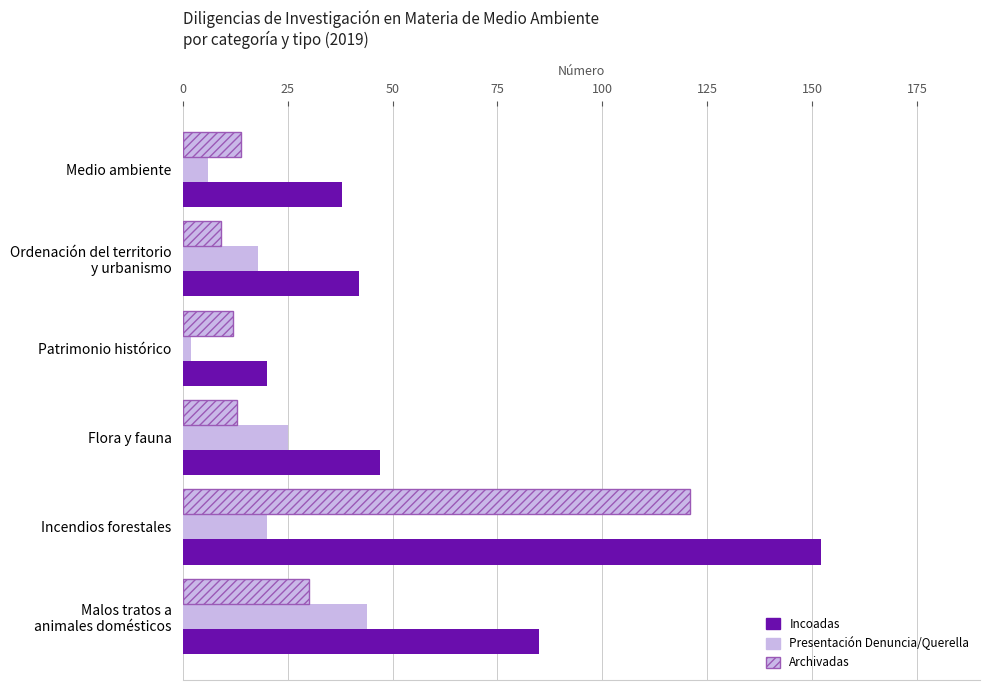

Count the number of data series in this chart.

3